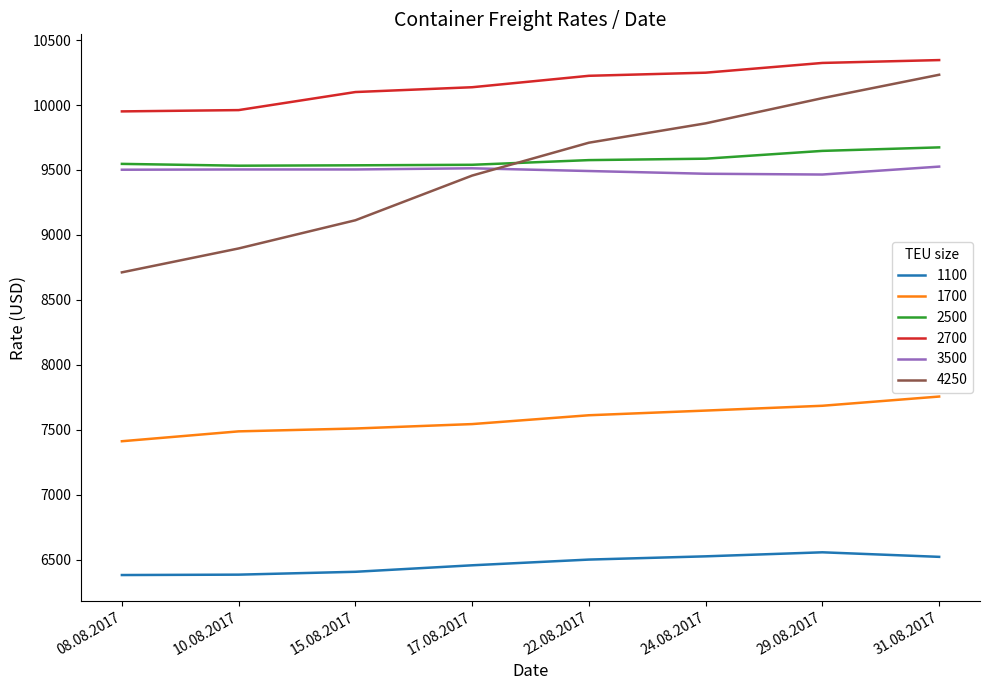

How many distinct data groups are displayed?

6